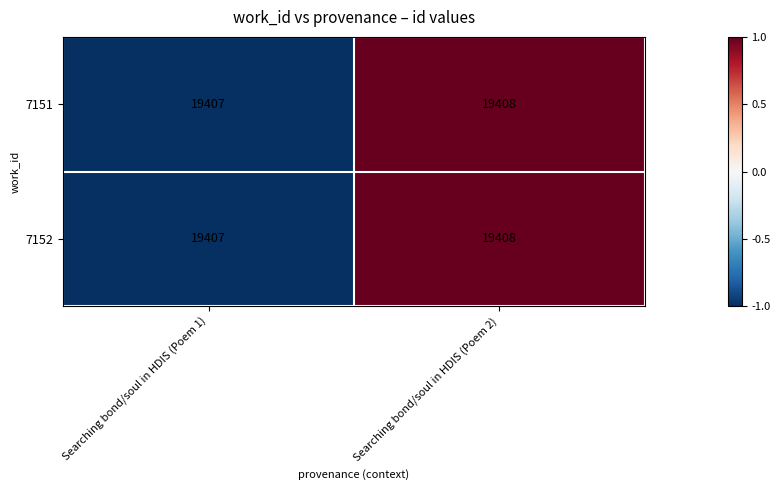

How many categories are shown in the chart?

2